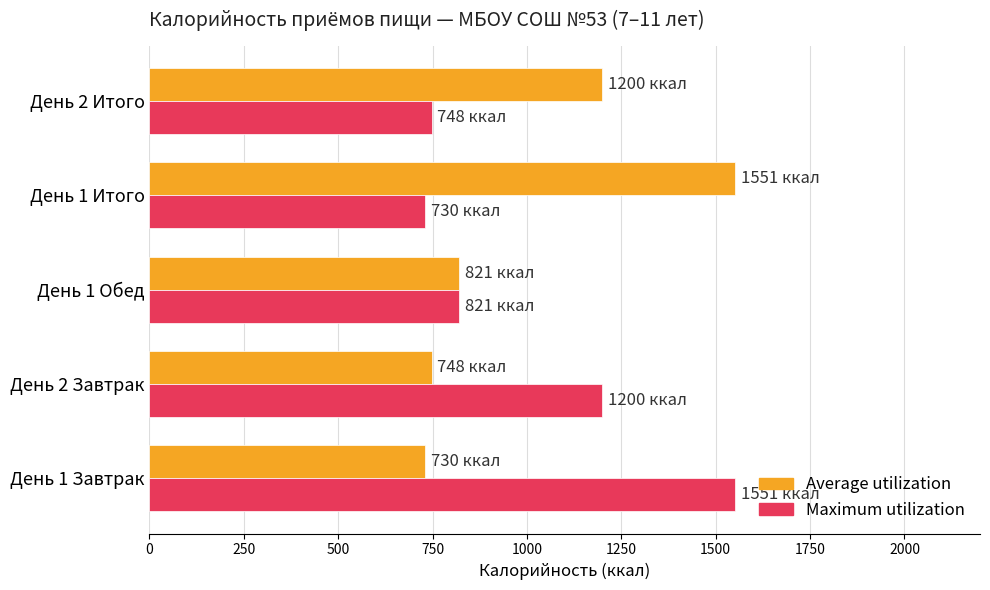

What is the total value across all series at День 2 Завтрак?

1948